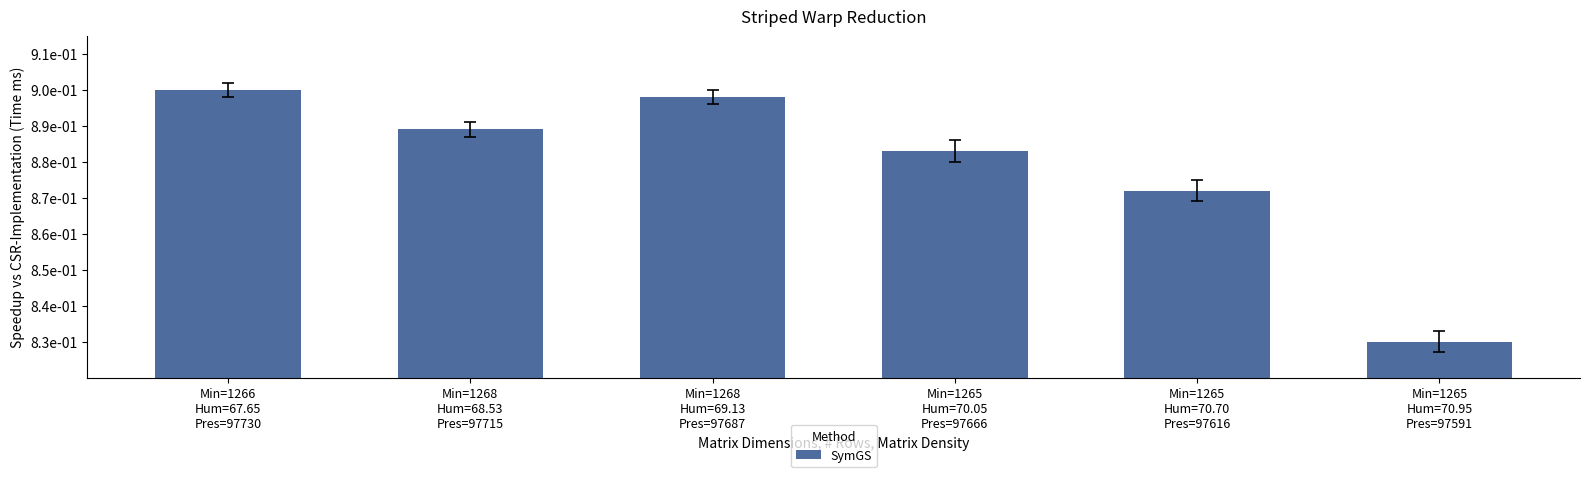

Are the bars horizontal?

No